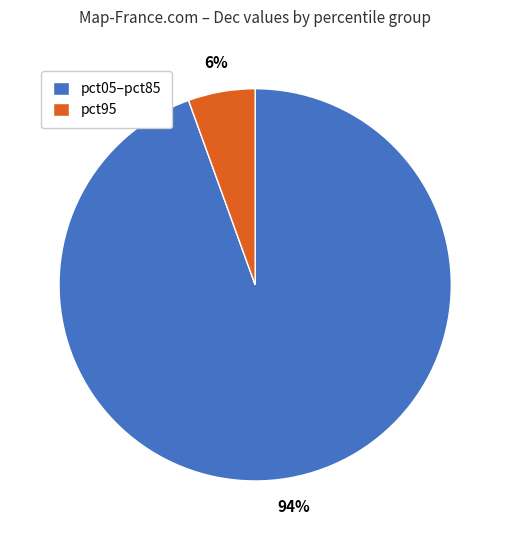

How many segments does this pie chart have?

2